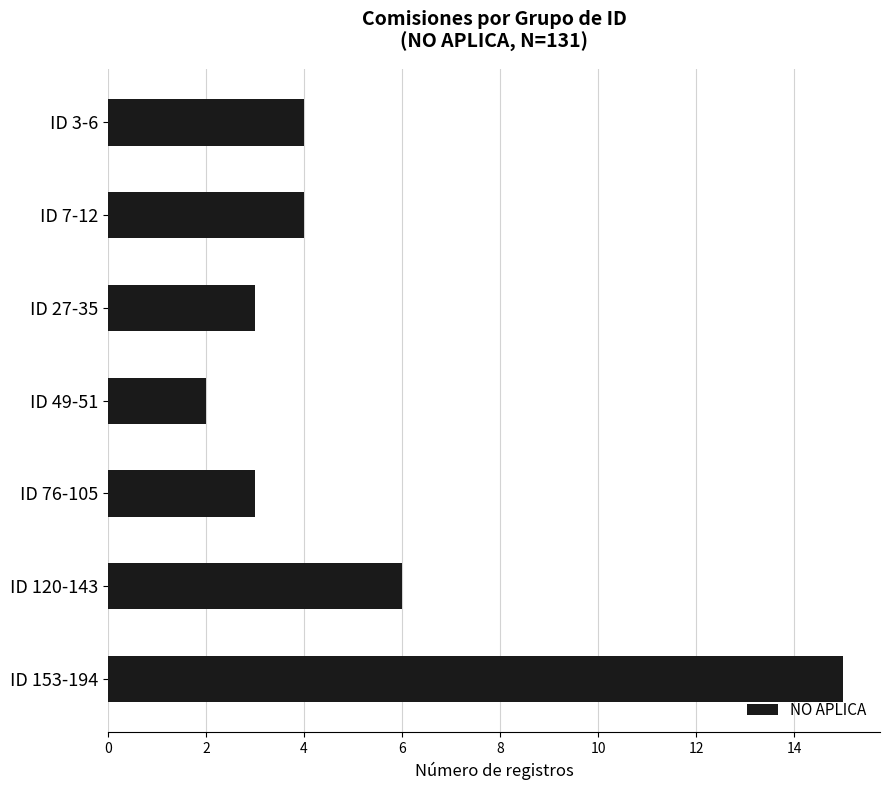

What is the difference between the maximum and second lowest values?

12